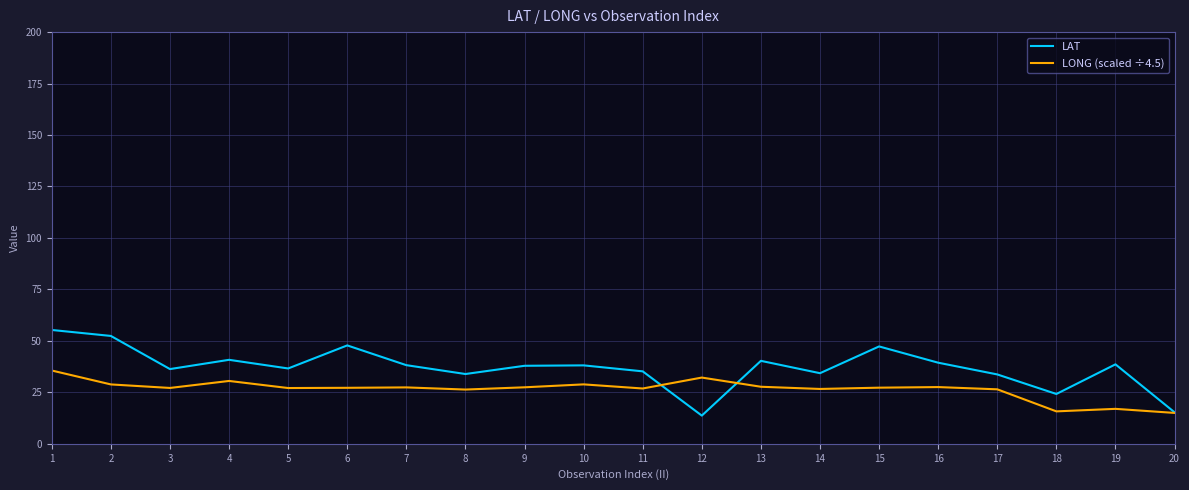

Rank the series by their maximum value, from lowest to highest.

LONG (scaled ÷4.5), LAT